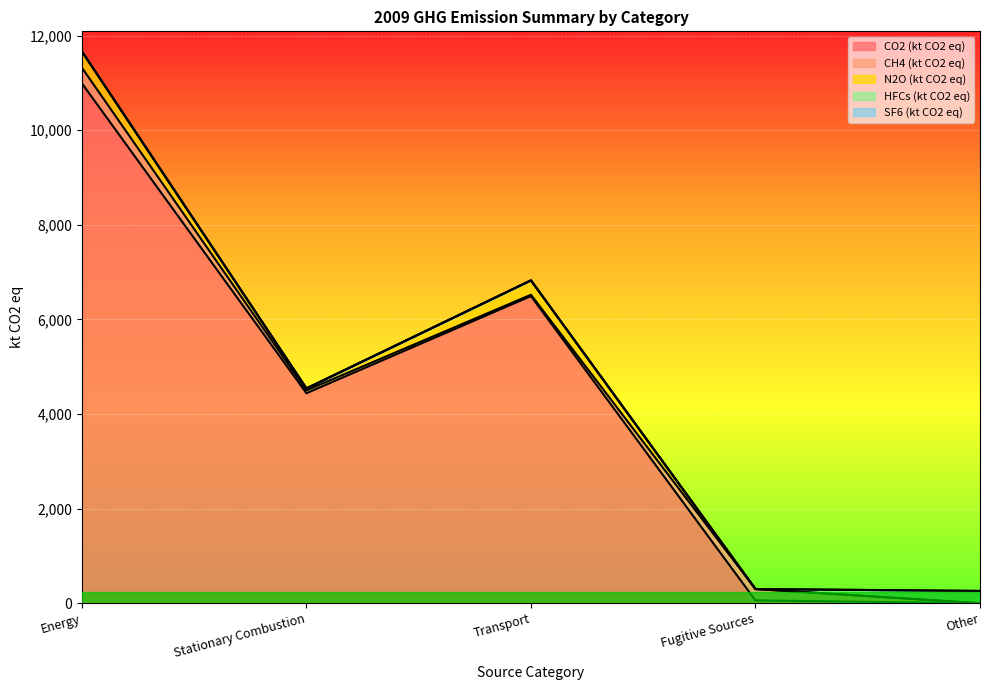

In N2O (kt CO2 eq), how many points are lower than both neighbors (excluding endpoints)?

1